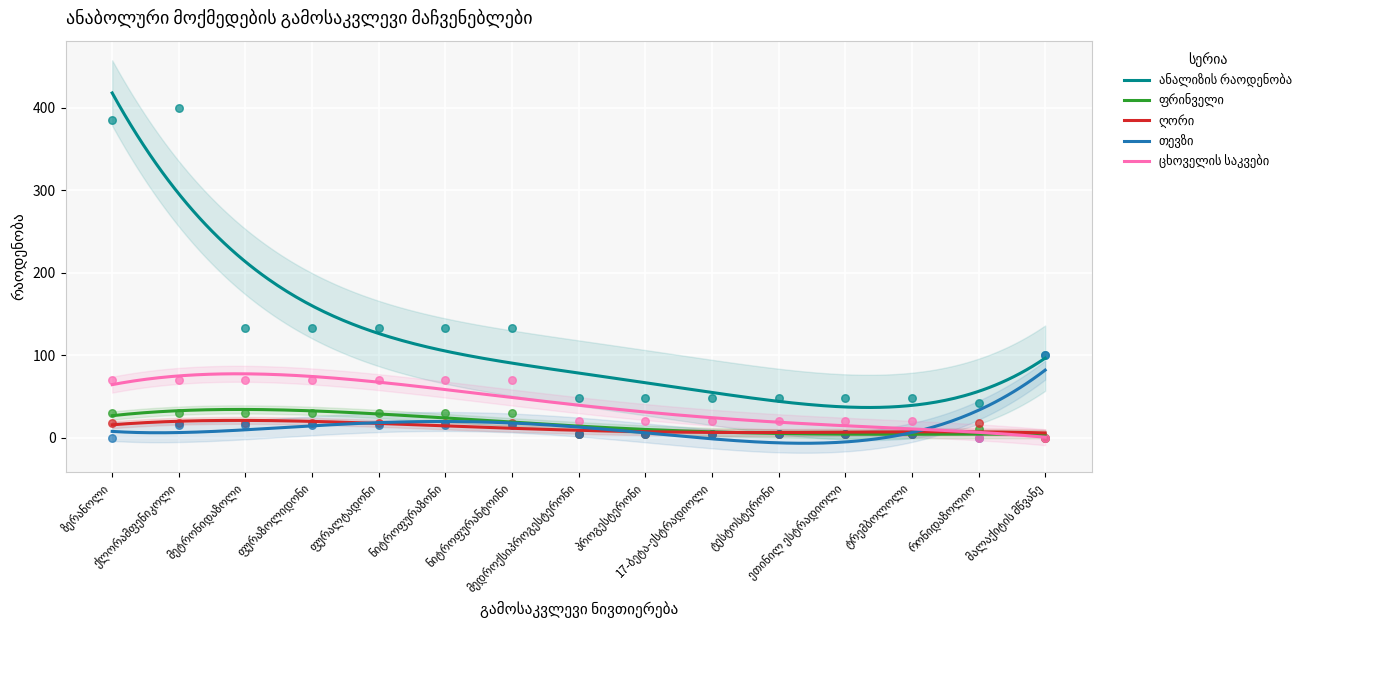

What is the total value across all series at მალაქიტის მწვანე?

200